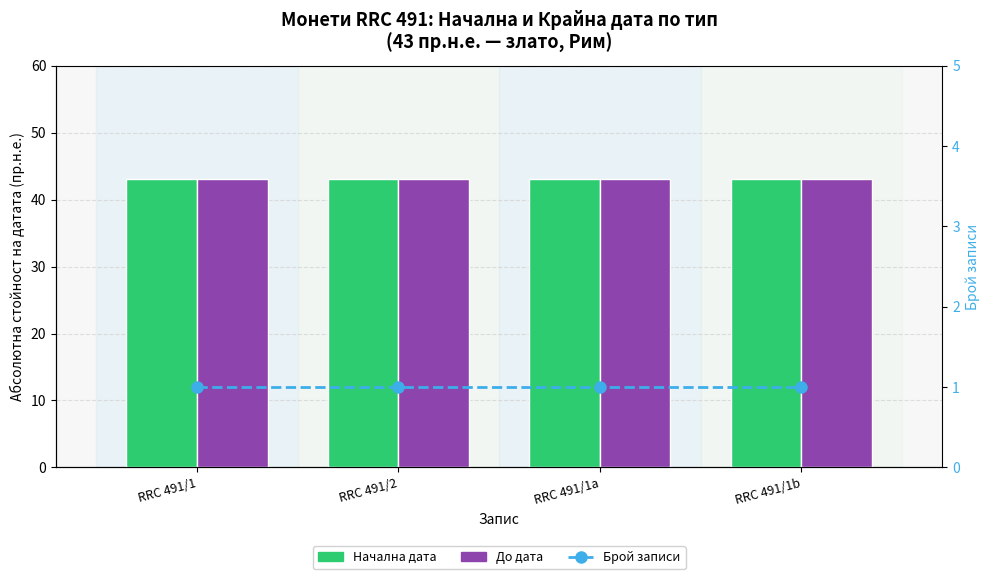

The value of Брой записи at RRC 491/2 is 1. True or false?

True